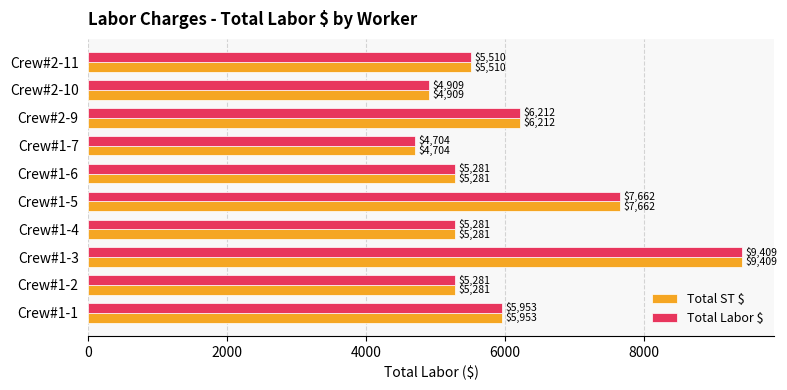

What is the highest value of the Total ST $ series?

9408.8